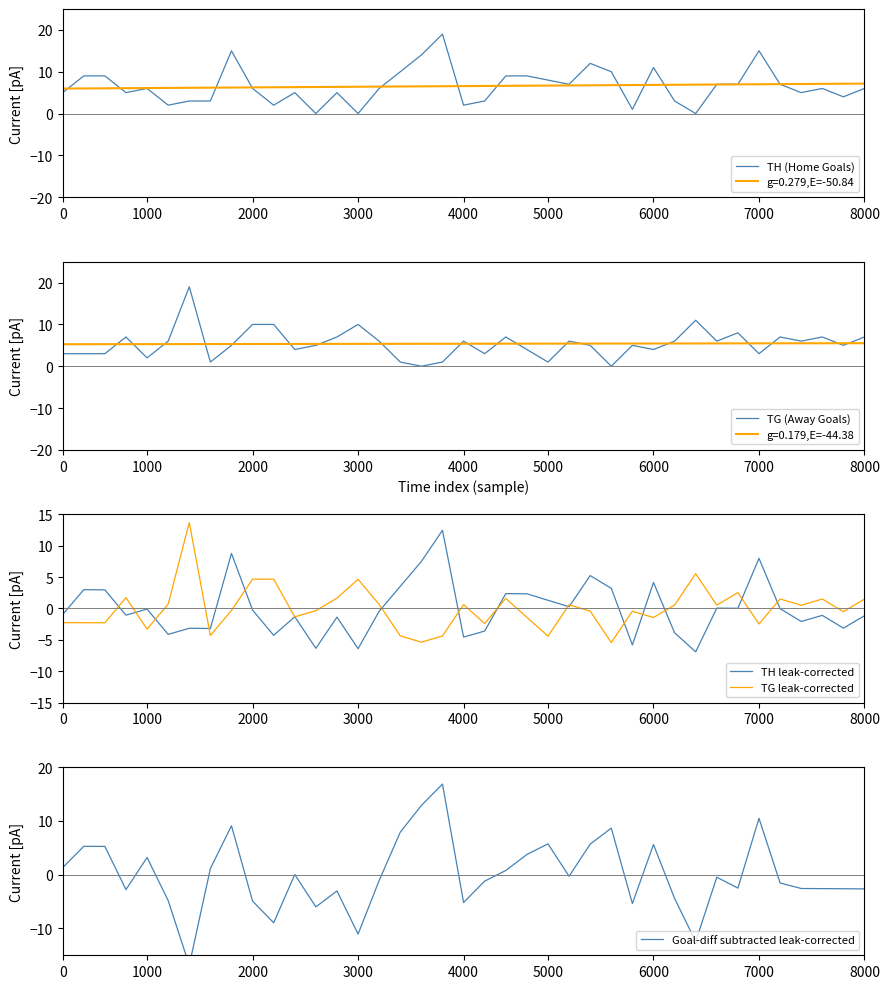

The TH (Home Goals) series shows 25.2 at 7000. True or false?

False